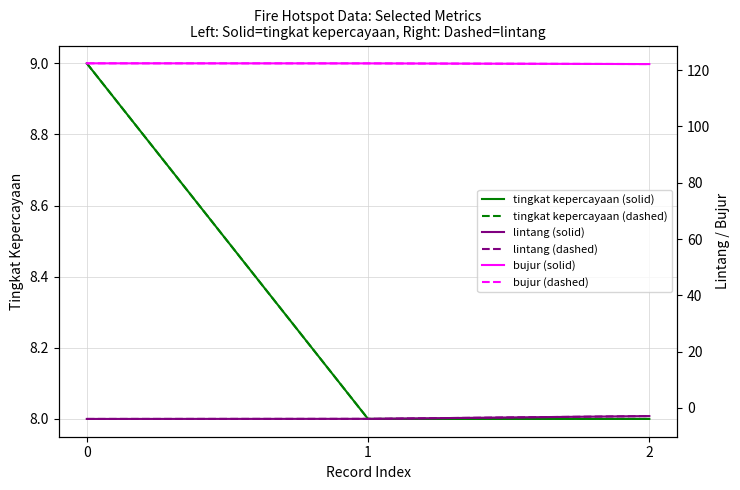

At 0, list the series in order from largest to smallest.

bujur (solid), bujur (dashed), tingkat kepercayaan (solid), tingkat kepercayaan (dashed), lintang (solid), lintang (dashed)